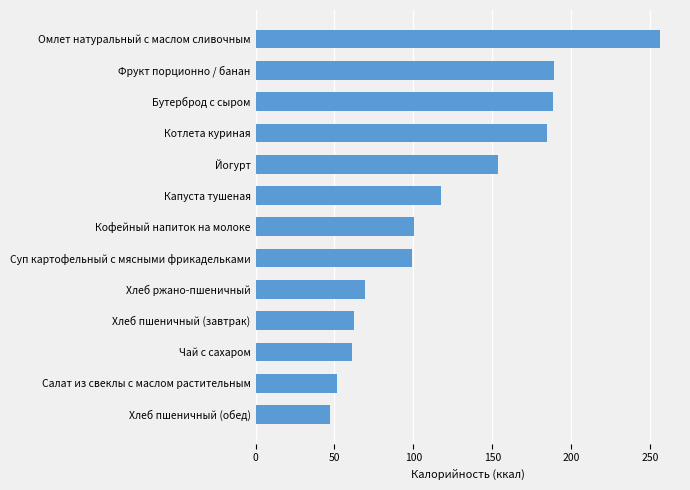

What is the average value?

121.6